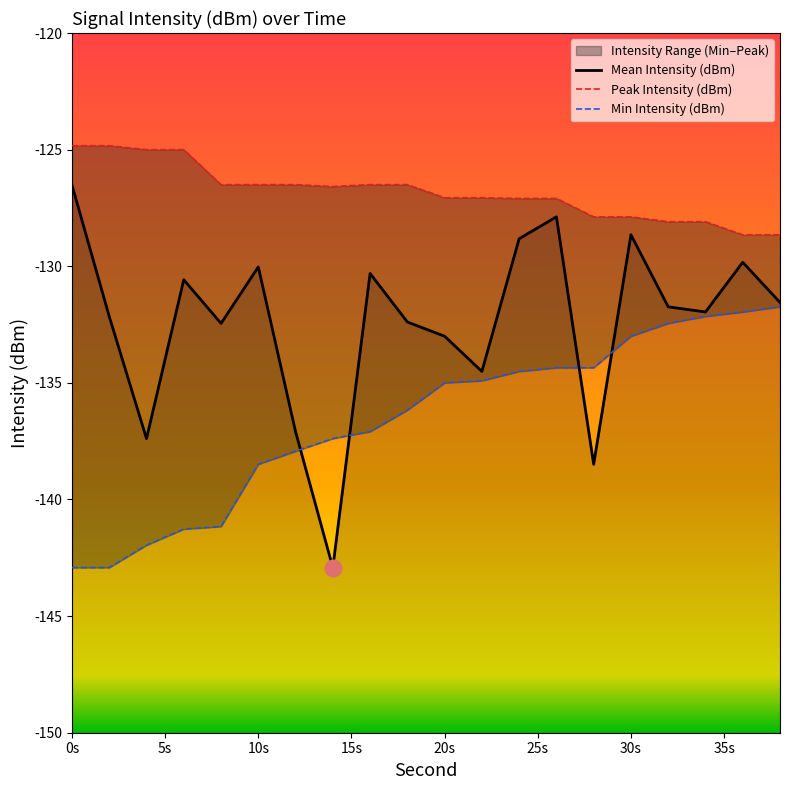

The value of Min Intensity (dBm) at 16 is -137.1. True or false?

True